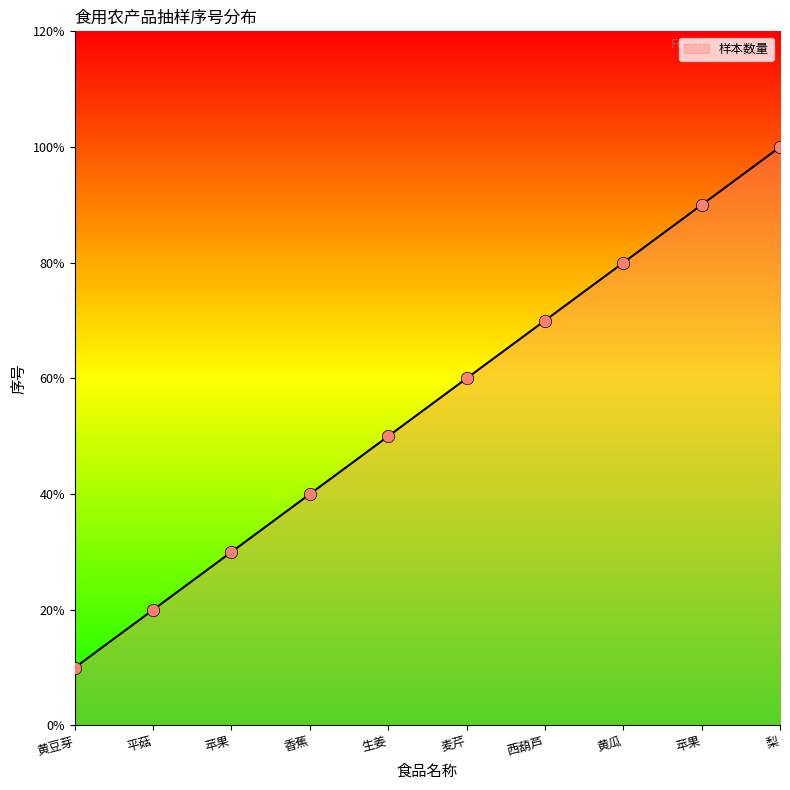

Between 黄瓜 and 香蕉, which is larger?

黄瓜